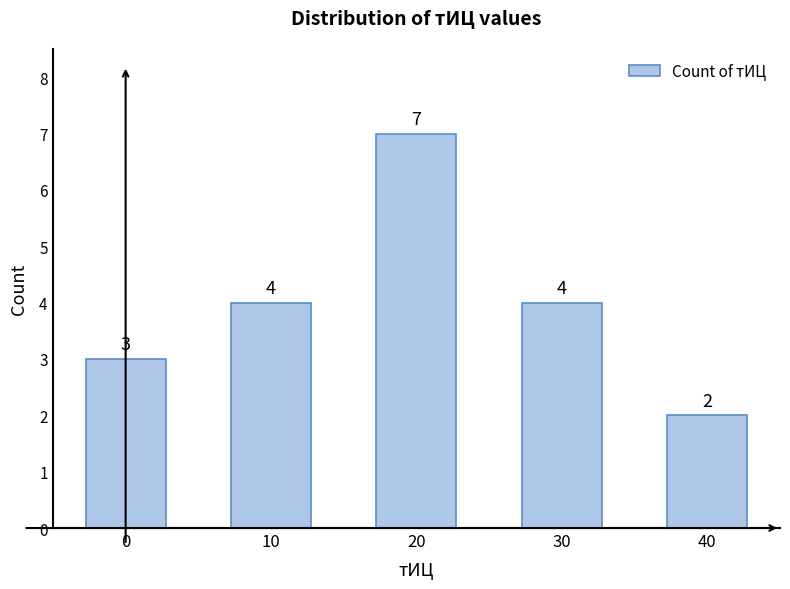

The value at 30 is 1. True or false?

False